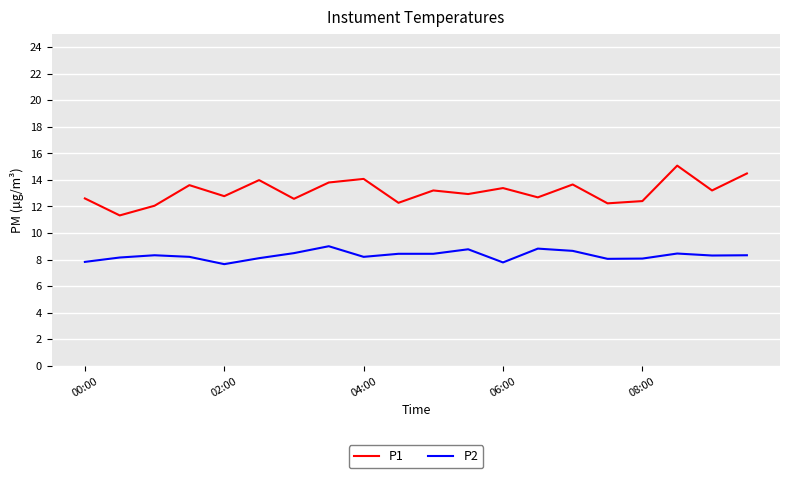

Which series has the largest total across all categories?

P1